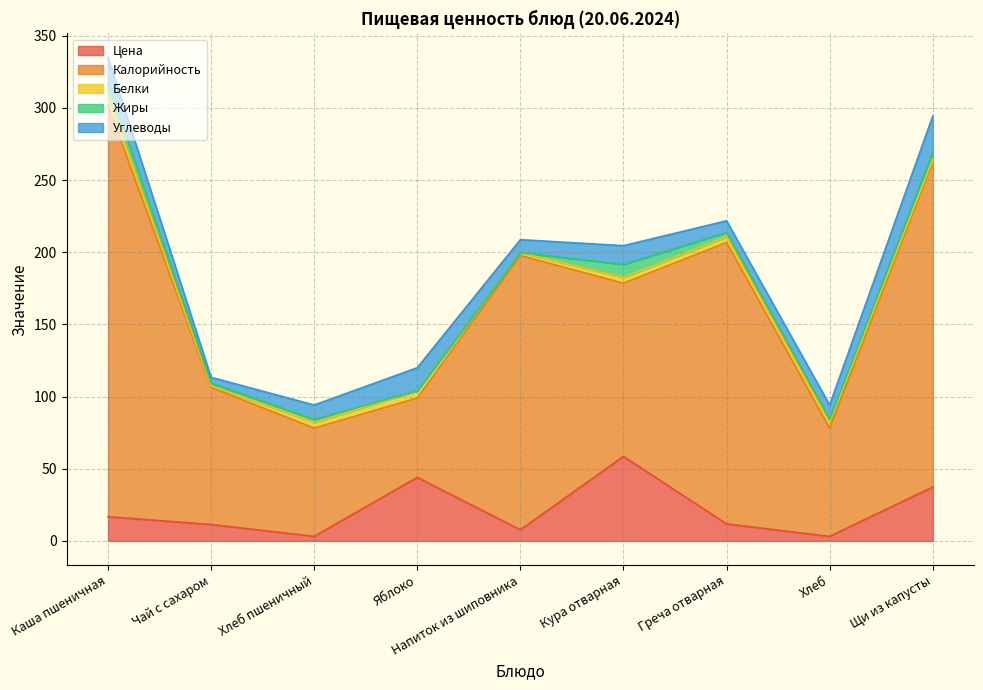

Reading right to left, transcribe all the data shown in this chart.

Цена: Щи из капусты=37.3	Хлеб=3.1	Греча отварная=11.8	Кура отварная=58.5	Напиток из шиповника=7.7	Яблоко=44.0	Хлеб пшеничный=3.1	Чай с сахаром=11.4	Каша пшеничная=16.8
Калорийность: Щи из капусты=225.0	Хлеб=75.0	Греча отварная=195.0	Кура отварная=120.0	Напиток из шиповника=190.0	Яблоко=55.0	Хлеб пшеничный=75.0	Чай с сахаром=95.0	Каша пшеничная=285.0
Белки: Щи из капусты=2.0	Хлеб=4.0	Греча отварная=4.0	Кура отварная=4.0	Напиток из шиповника=2.0	Яблоко=5.0	Хлеб пшеничный=4.0	Чай с сахаром=1.0	Каша пшеничная=6.0
Жиры: Щи из капусты=5.0	Хлеб=2.0	Греча отварная=3.0	Кура отварная=9.0	Напиток из шиповника=0.0	Яблоко=0.0	Хлеб пшеничный=2.0	Чай с сахаром=2.0	Каша пшеничная=9.0
Углеводы: Щи из капусты=25.0	Хлеб=10.0	Греча отварная=8.0	Кура отварная=13.0	Напиток из шиповника=9.0	Яблоко=16.0	Хлеб пшеничный=10.0	Чай с сахаром=4.0	Каша пшеничная=18.0